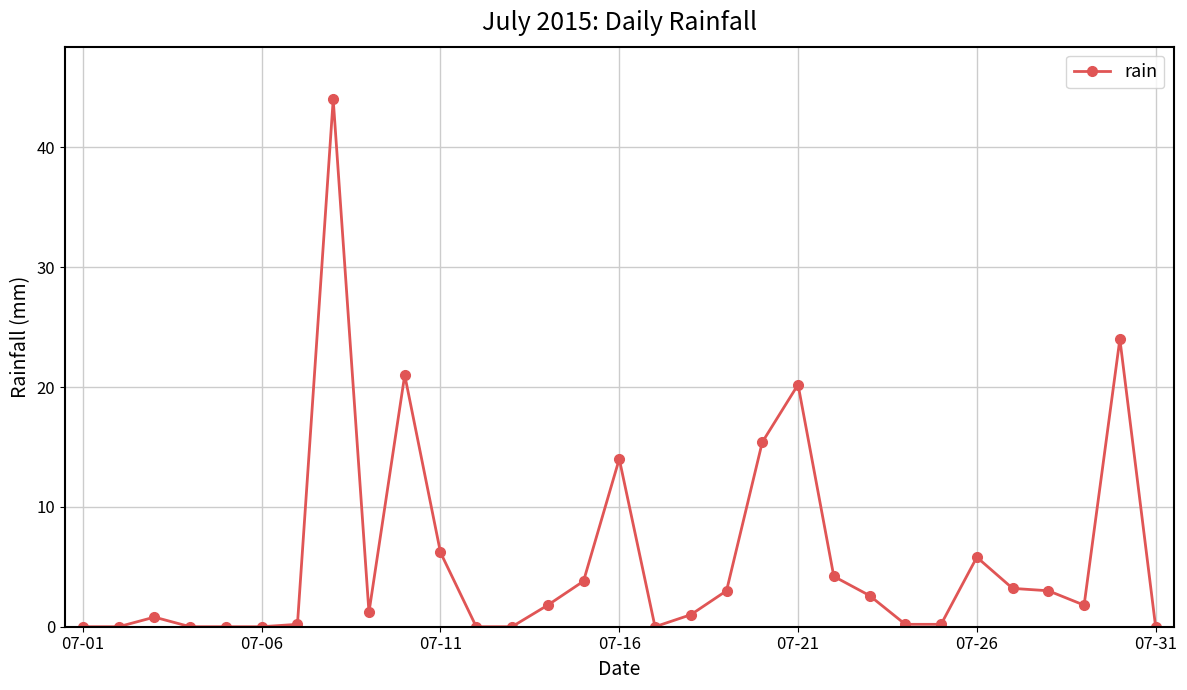

What is the average value?

5.7